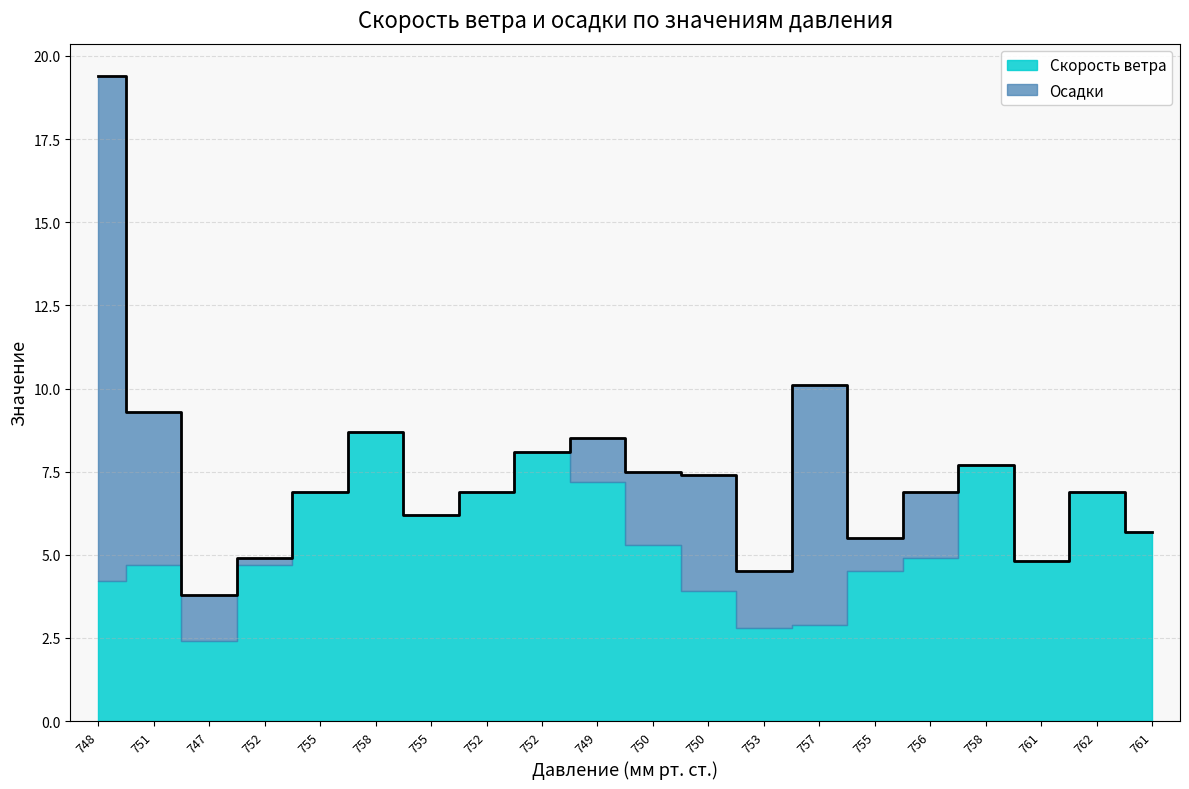

Where do Осадки and Скорость ветра first cross each other?

748 and 751